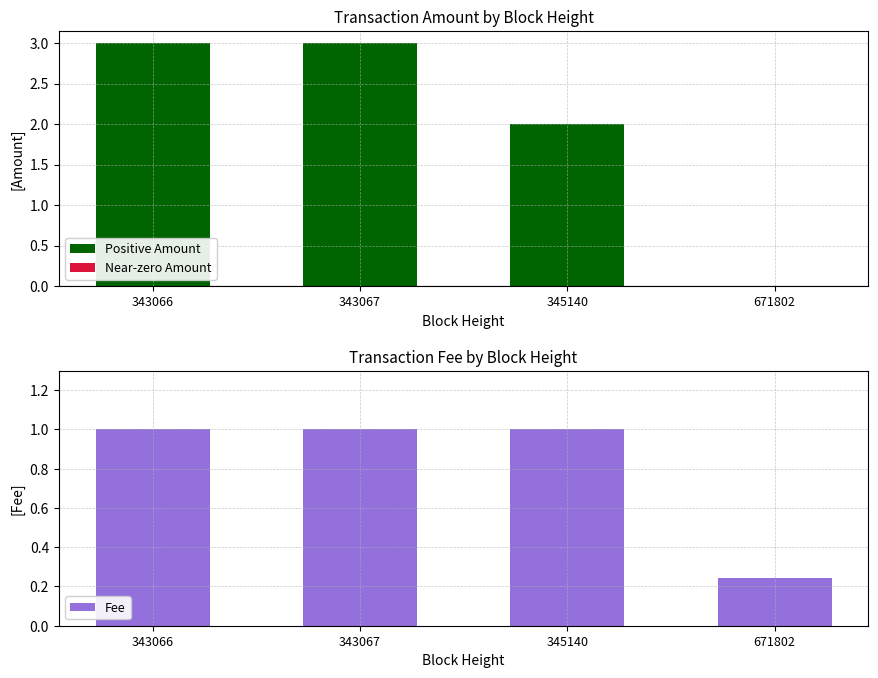

How many categories are shown in the chart?

4